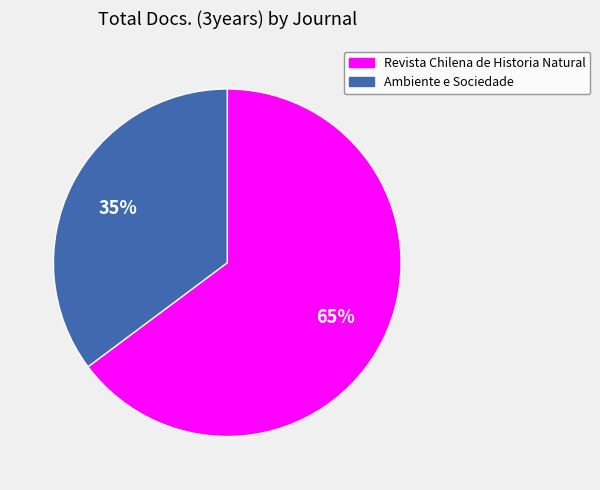

How many segments does this pie chart have?

2